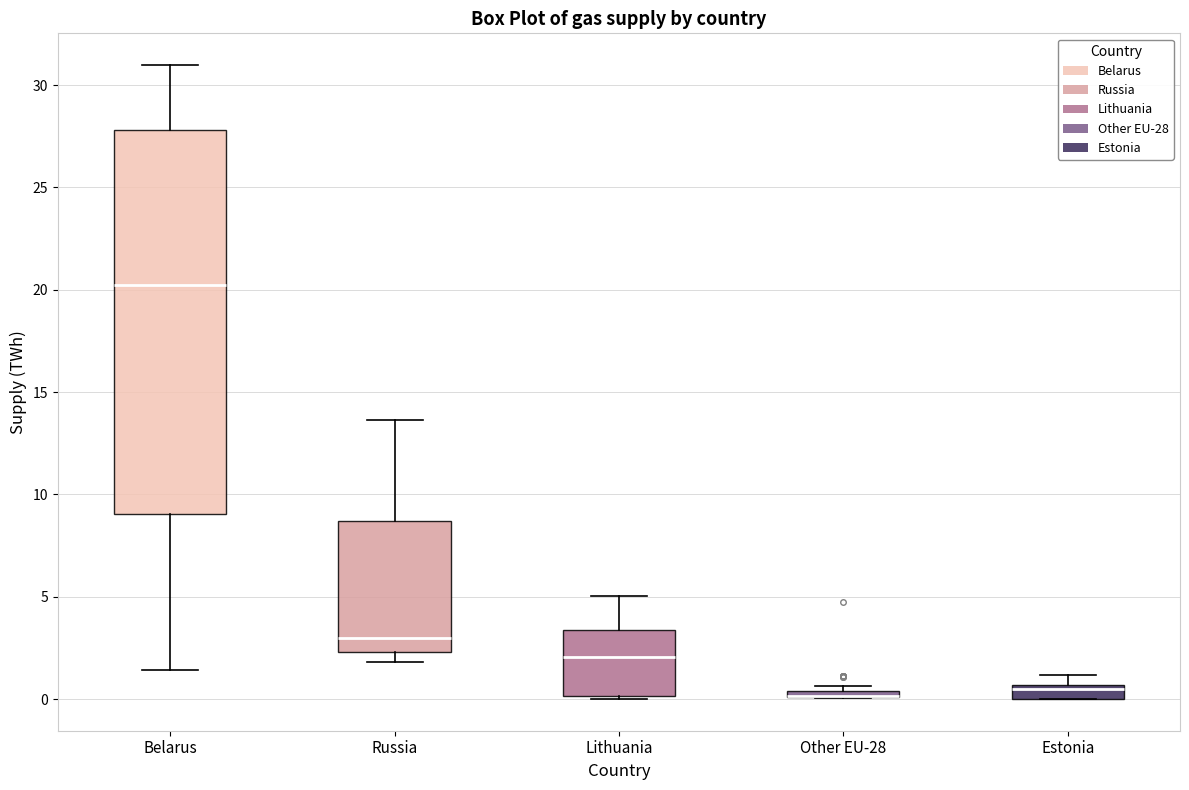

Where is the upper edge of the box for Other EU-28 on the y-axis? The values are not printed on the chart, so give them approximately, as read against the axis.

0.5